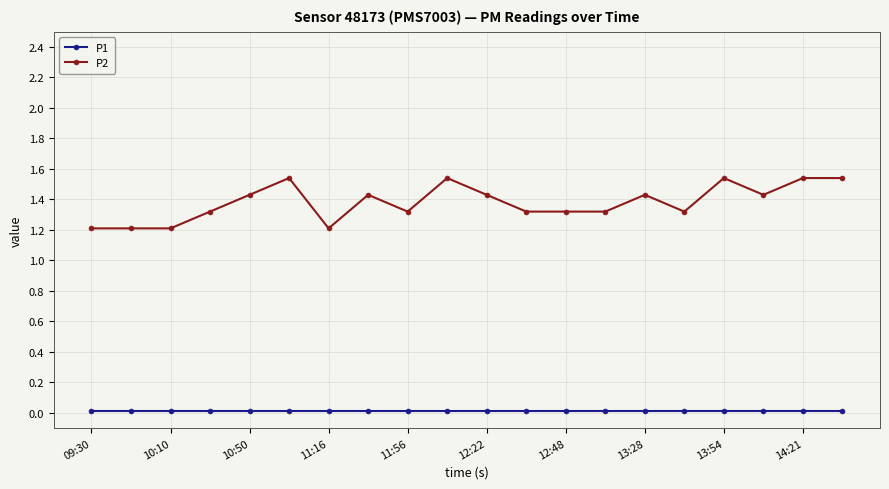

What is the value of the P2 point at the 7th from the left?

1.2